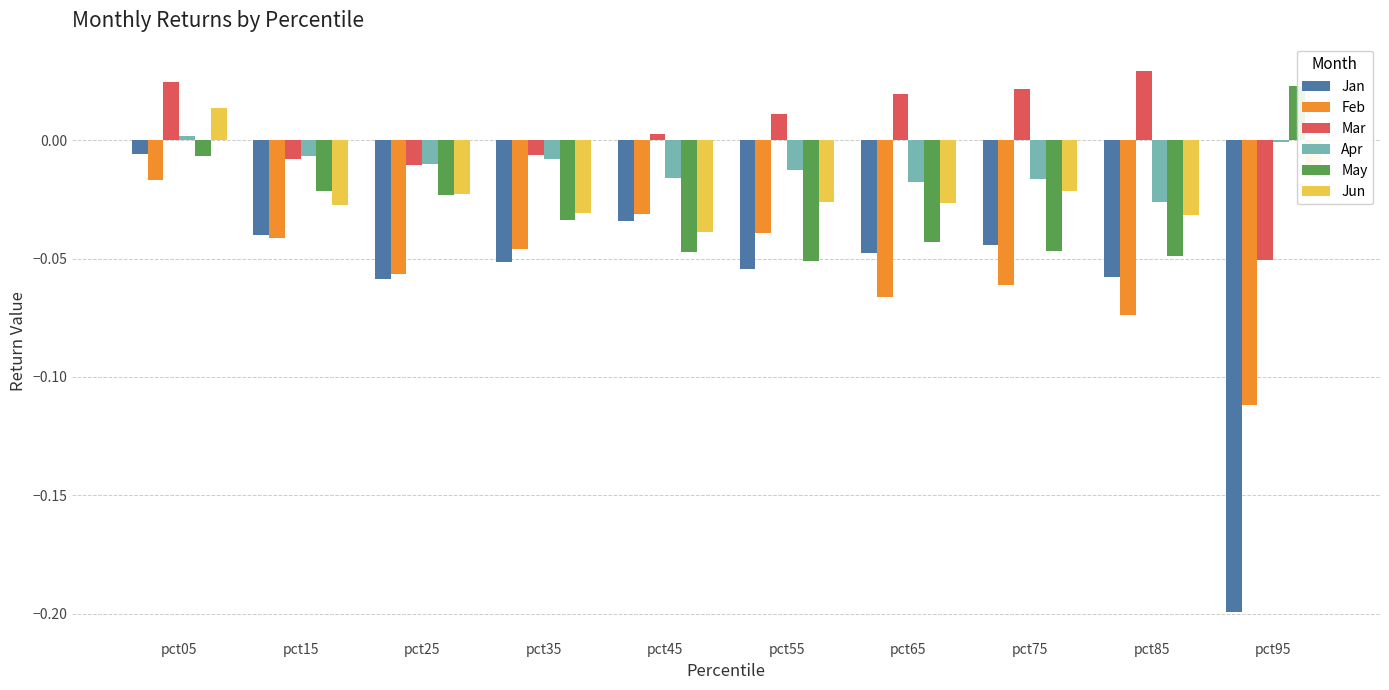

True or false: May has a value of -0.0 at pct65.

False